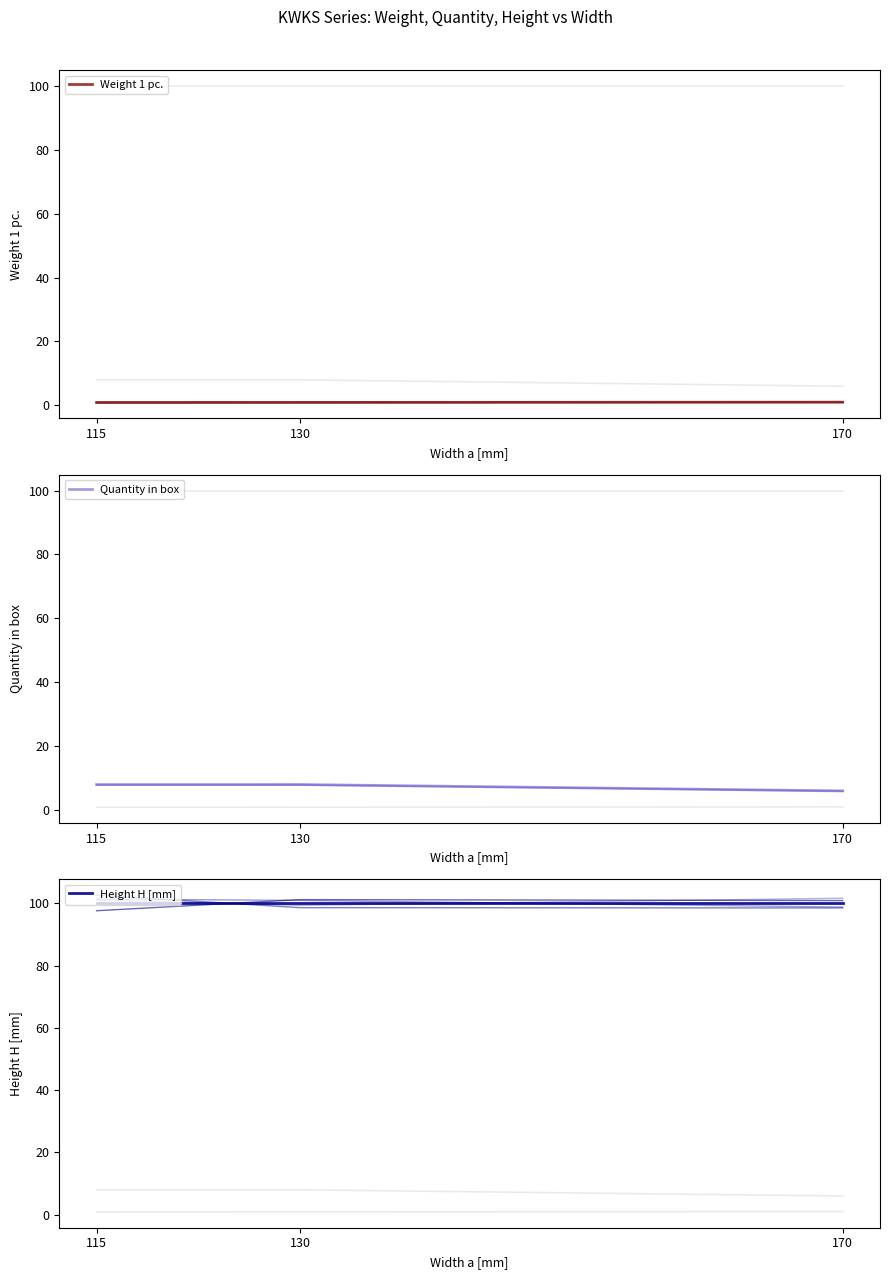

Does the chart have visible grid lines?

No